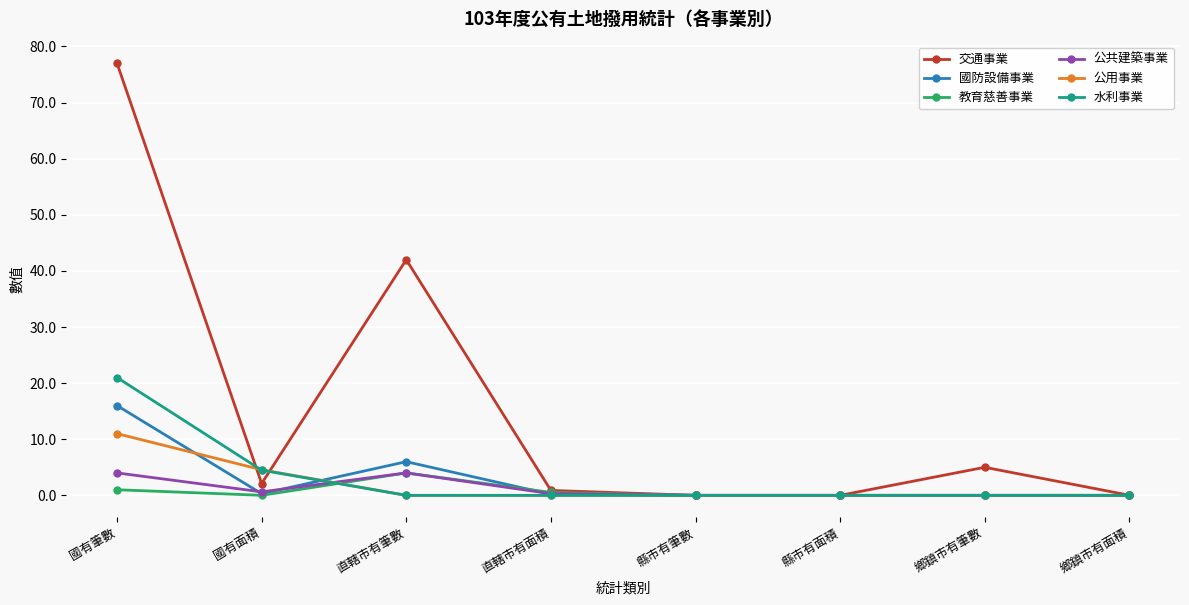

What is the difference between the maximum and second lowest values in the 公用事業 series?

11.0